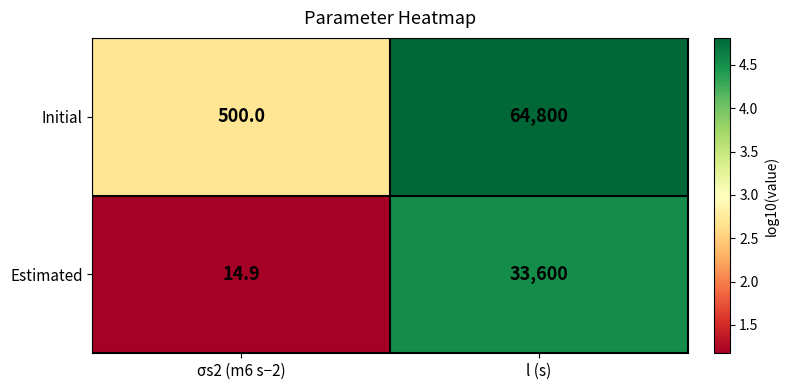

Which category has the highest value across all series?

l (s)